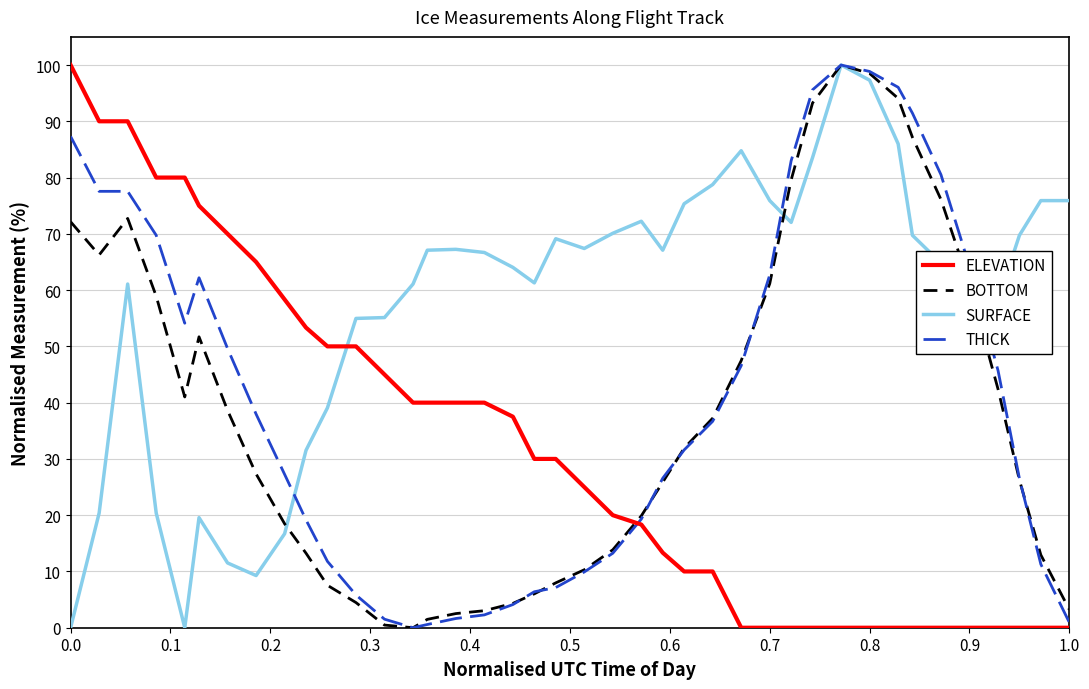

What is the maximum value for SURFACE?

100.0